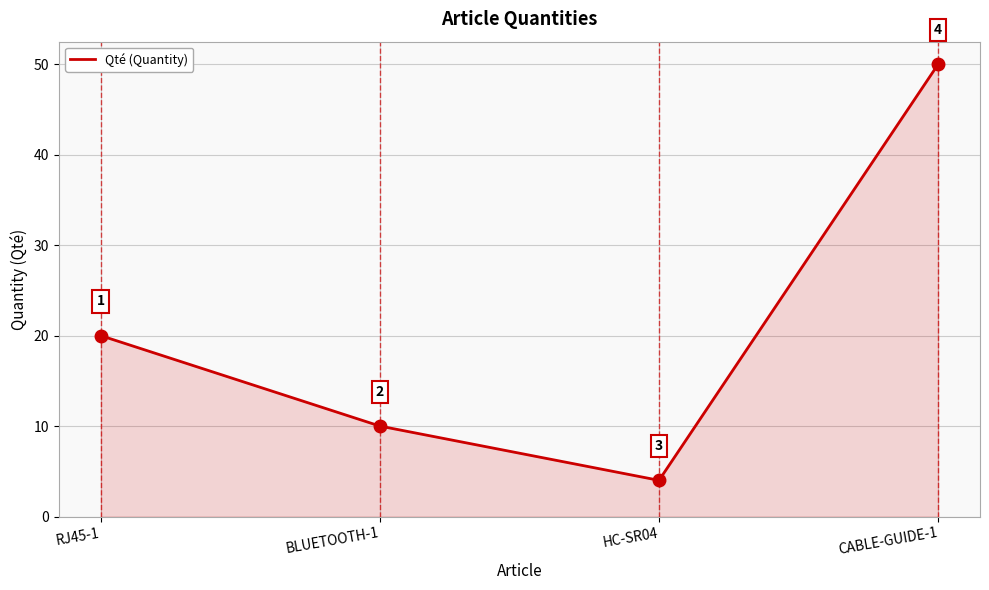

What position from the left is RJ45-1?

1